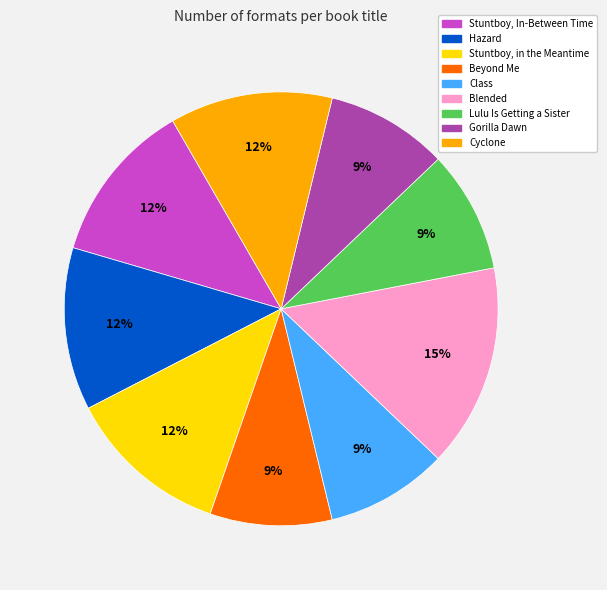

Between Blended and Class, which is larger?

Blended